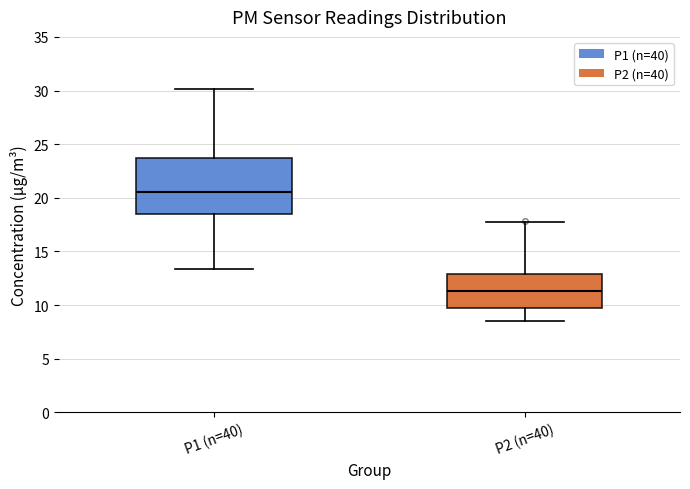

Reading left to right, transcribe this box plot: for each box, give where its median line is, the range the box spans, and where its two whiskers end, as read against the y-axis. The values are not printed on the chart, so give them approximately, as read against the axis.

P1 (n=40): median 20.5, box 18.5 to 23.5, whiskers 13.5 to 30.0
P2 (n=40): median 11.5, box 9.5 to 13.0, whiskers 8.5 to 17.5